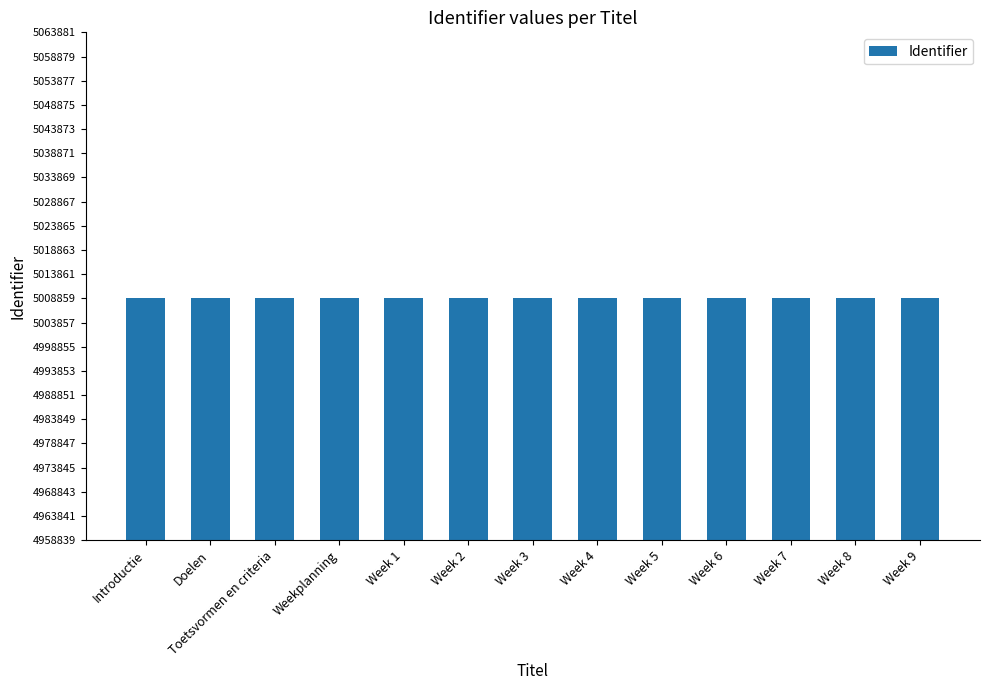

What value does the data have at Weekplanning, to the nearest 10?

5008850